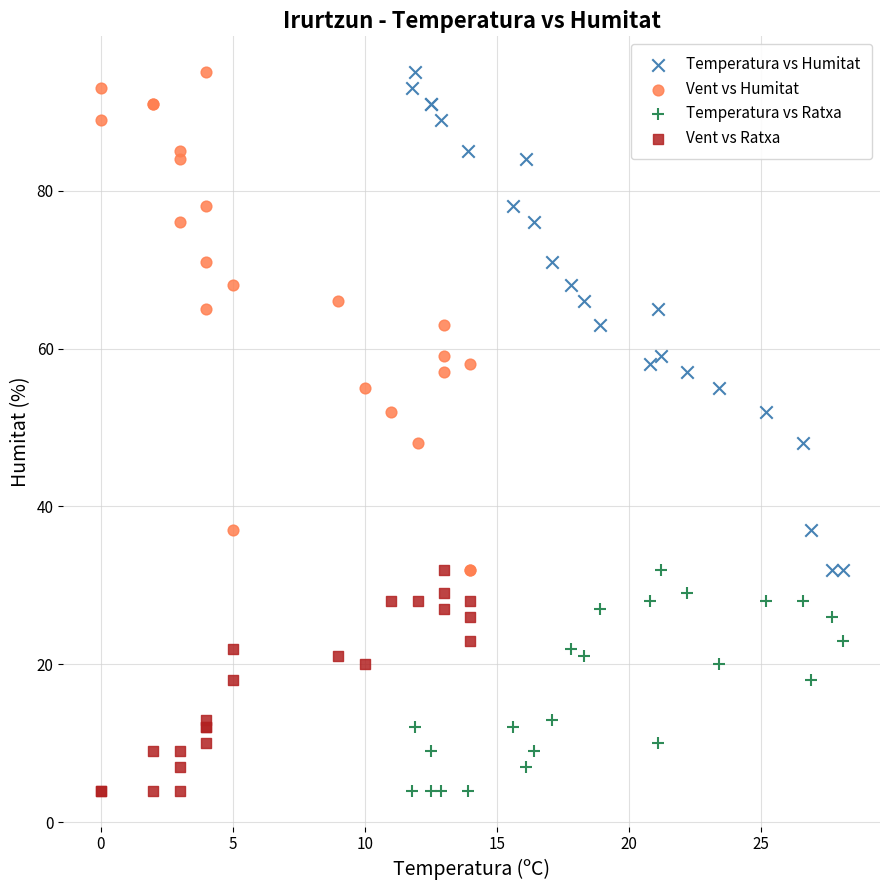

What are all the series names shown in the legend?

Temperatura vs Humitat, Vent vs Humitat, Temperatura vs Ratxa, Vent vs Ratxa